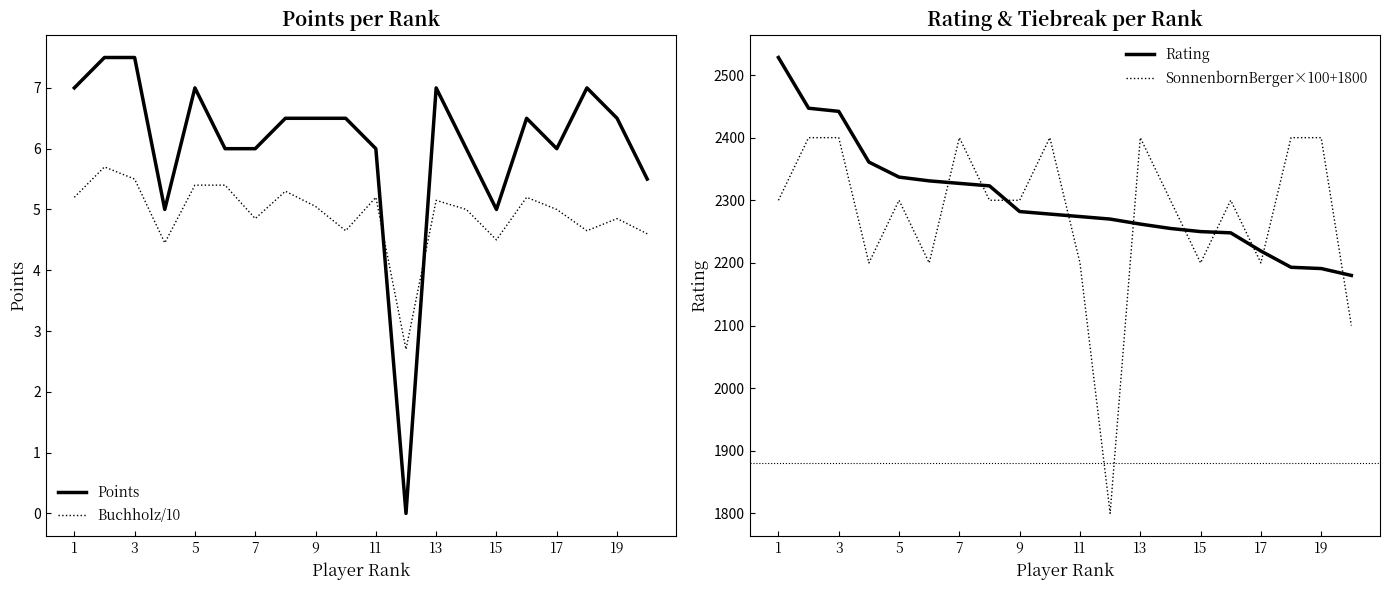

The Points series shows 1.4 at 11. True or false?

False